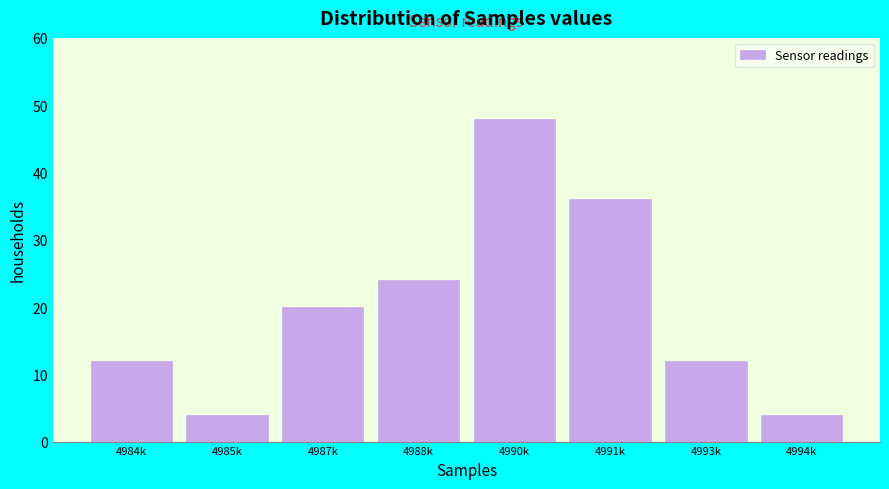

Reading left to right, list all the values displayed in this chart.

12	4	20	24	48	36	12	4